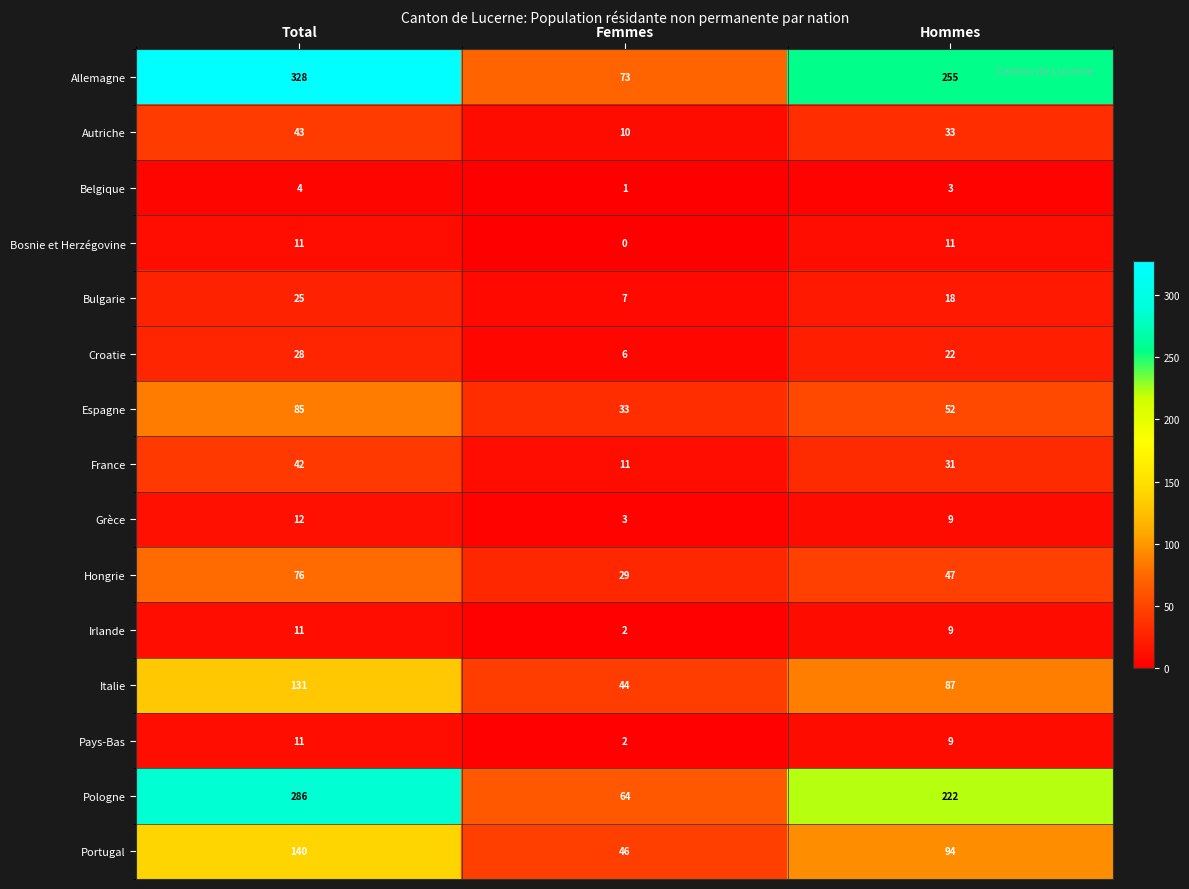

What is the sum of the Espagne values at Total and Hommes?

137